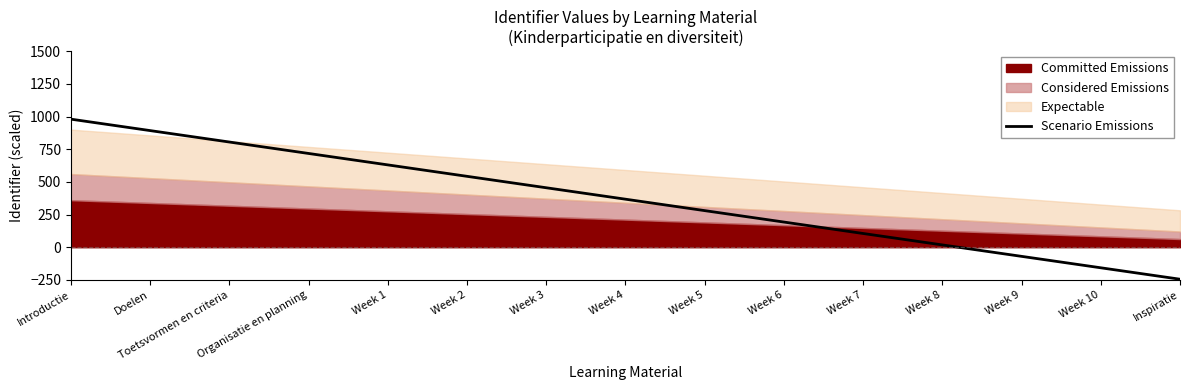

The Scenario Emissions series shows 359.6 at Toetsvormen en criteria. True or false?

False